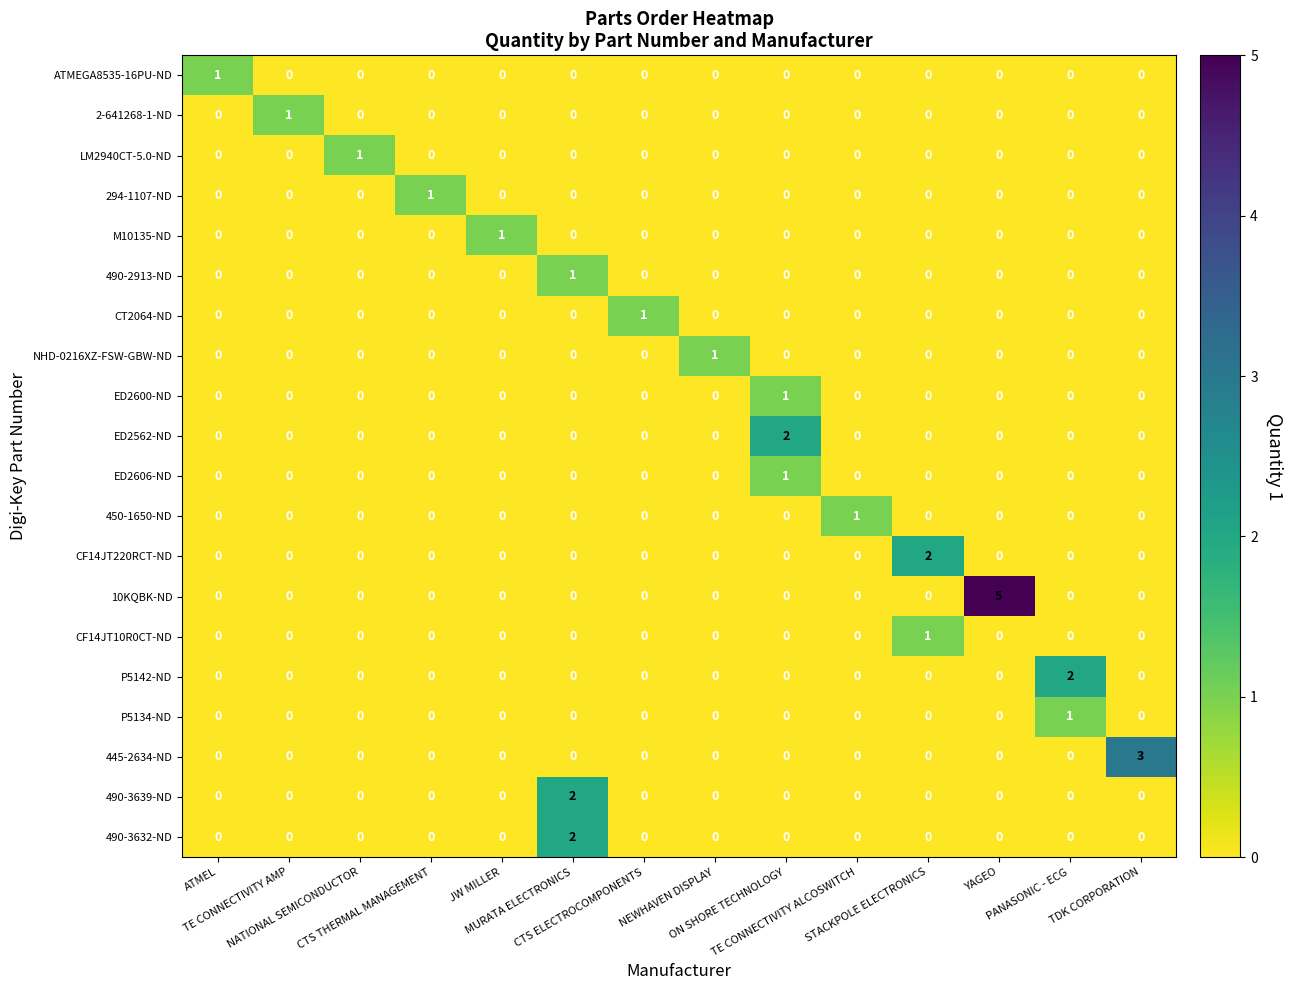

What is the greatest value displayed?

5